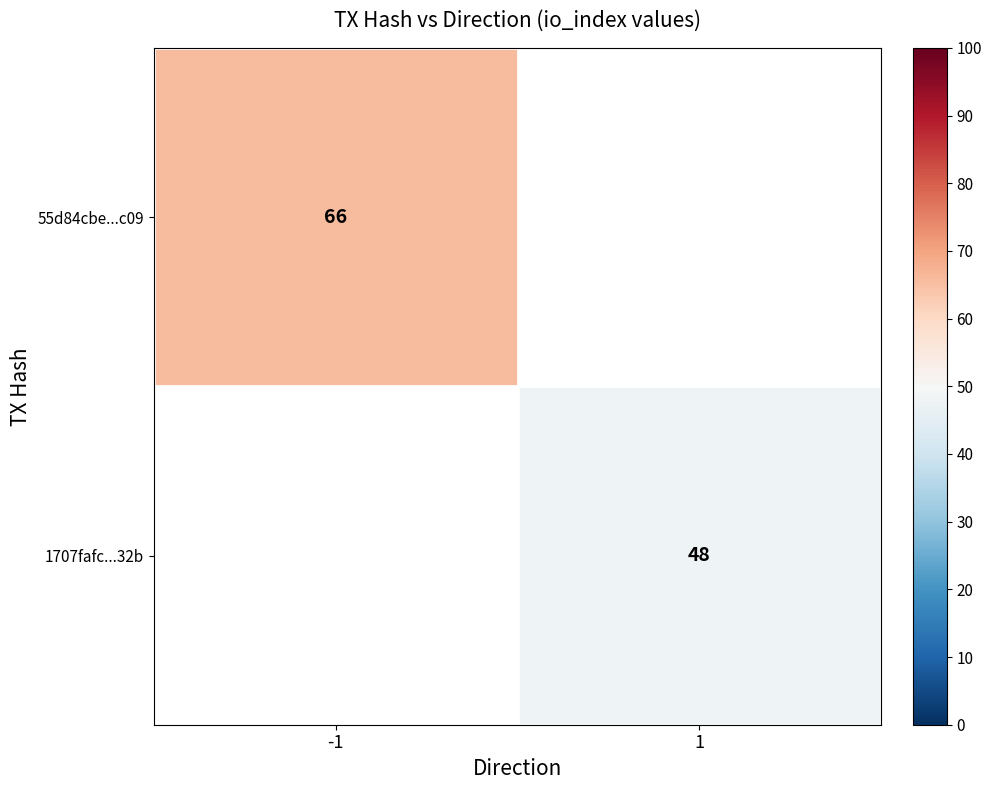

What is the greatest value displayed?

66.0